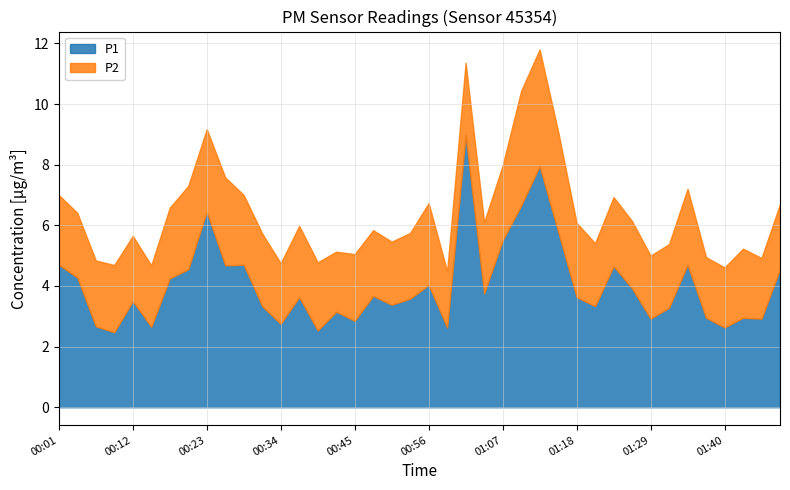

How many lines are shown in the chart?

2